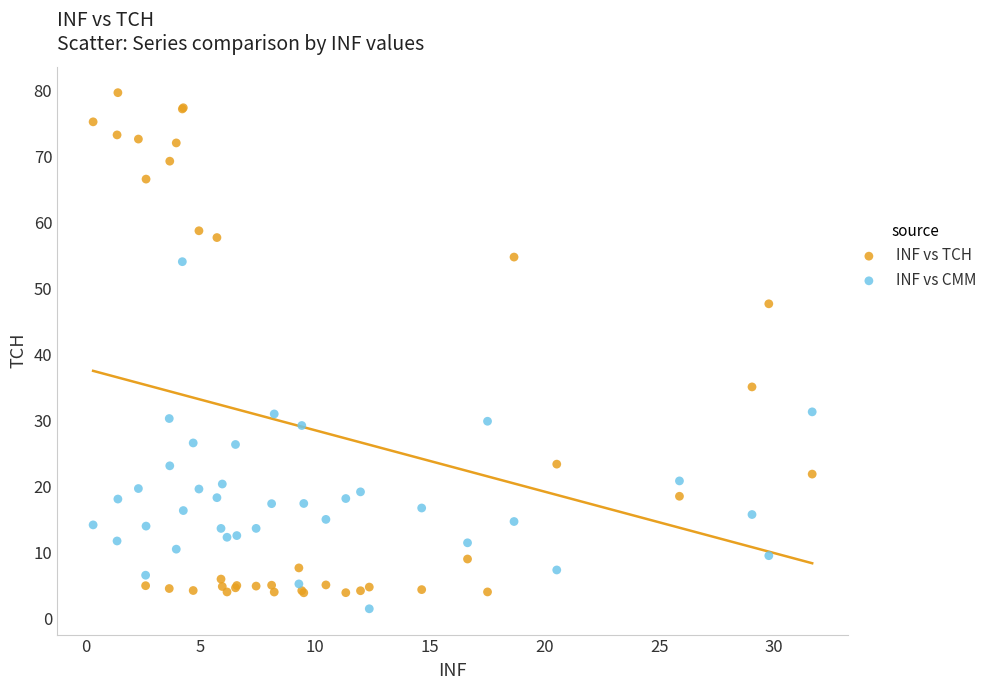

What is the X range (max minus min) for the scatter plot?

31.3